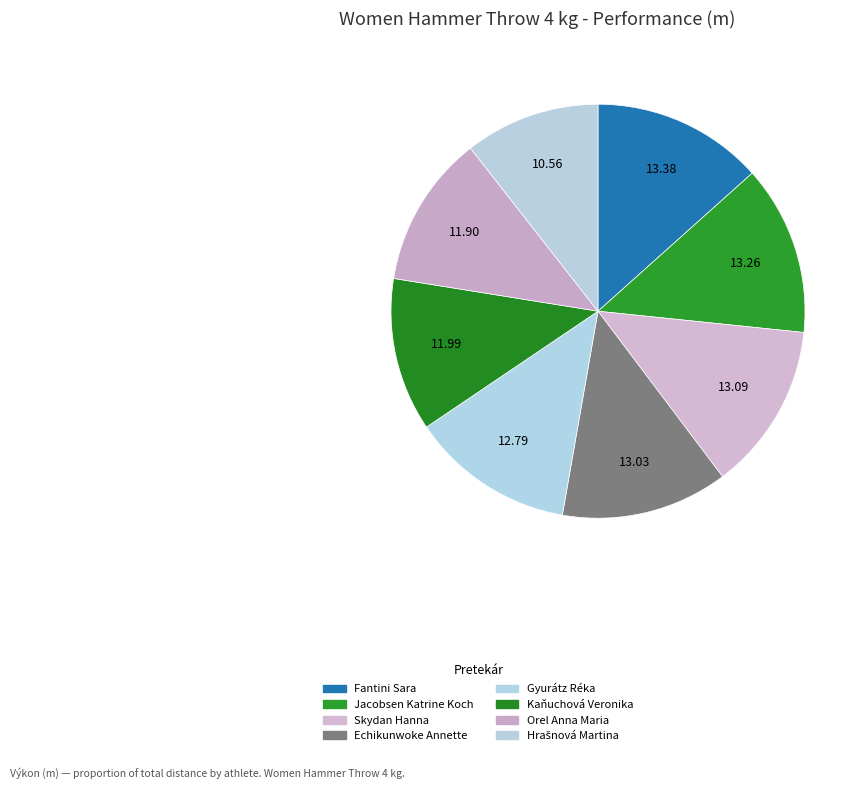

What percentage is the Kaňuchová Veronika slice, to the nearest percent?

12%